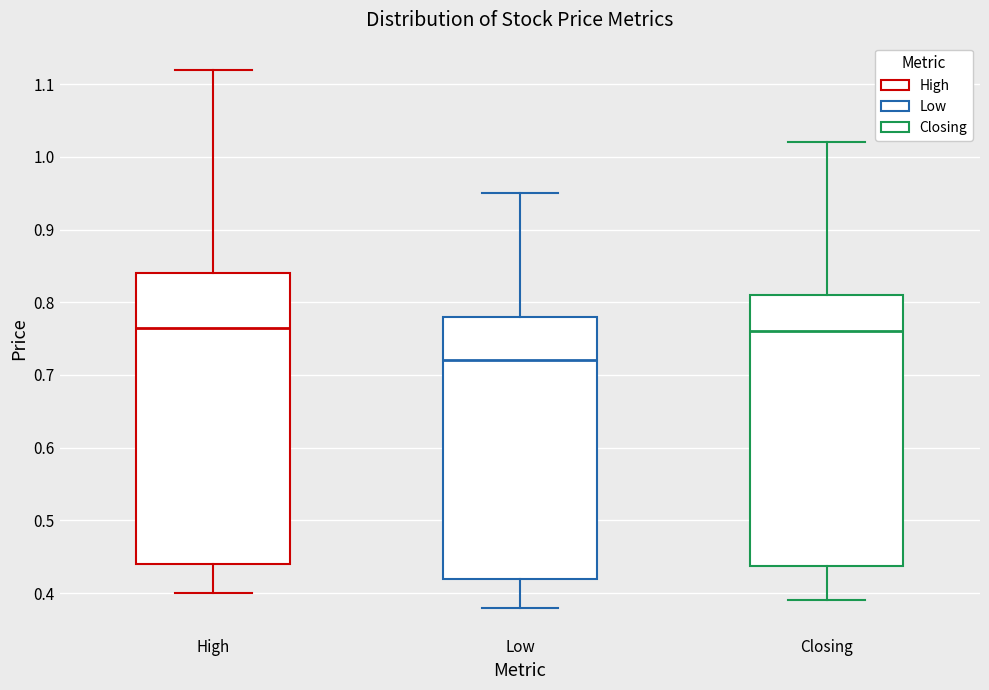

Reading left to right, transcribe this box plot: for each box, give where its median line is, the range the box spans, and where its two whiskers end, as read against the y-axis. The values are not printed on the chart, so give them approximately, as read against the axis.

High: median 0.77, box 0.44 to 0.84, whiskers 0.40 to 1.12
Low: median 0.72, box 0.42 to 0.78, whiskers 0.38 to 0.95
Closing: median 0.76, box 0.44 to 0.81, whiskers 0.39 to 1.02